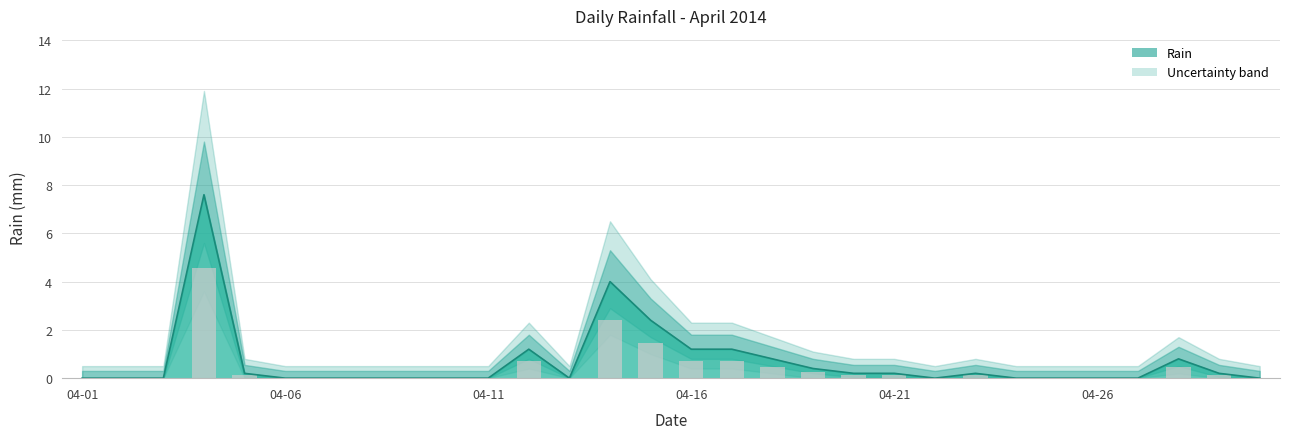

How many values are above zero?

14